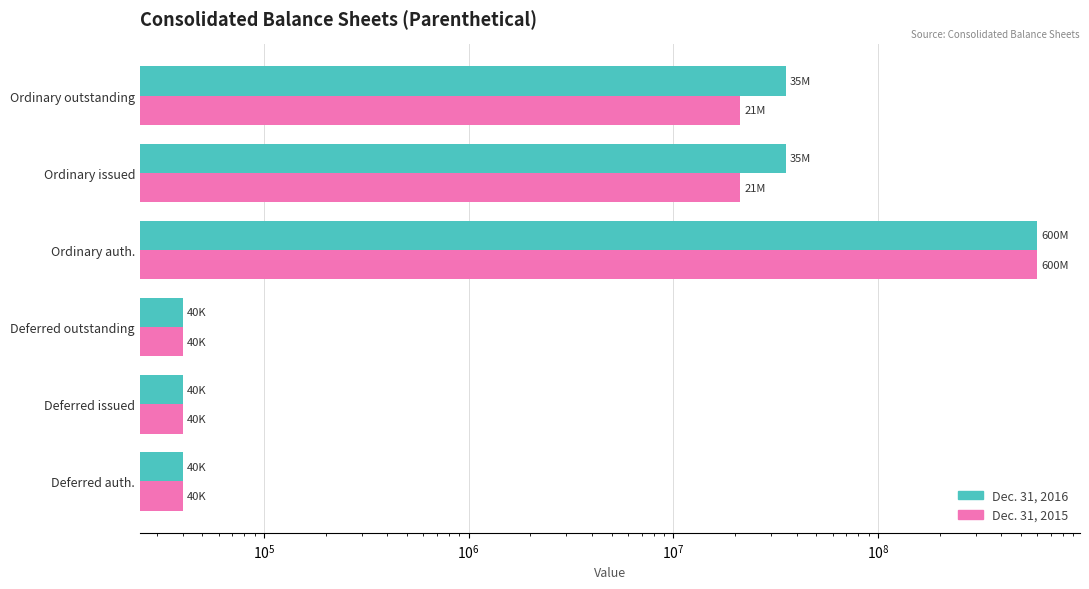

What is the average value of the Dec. 31, 2015 series?

107088461